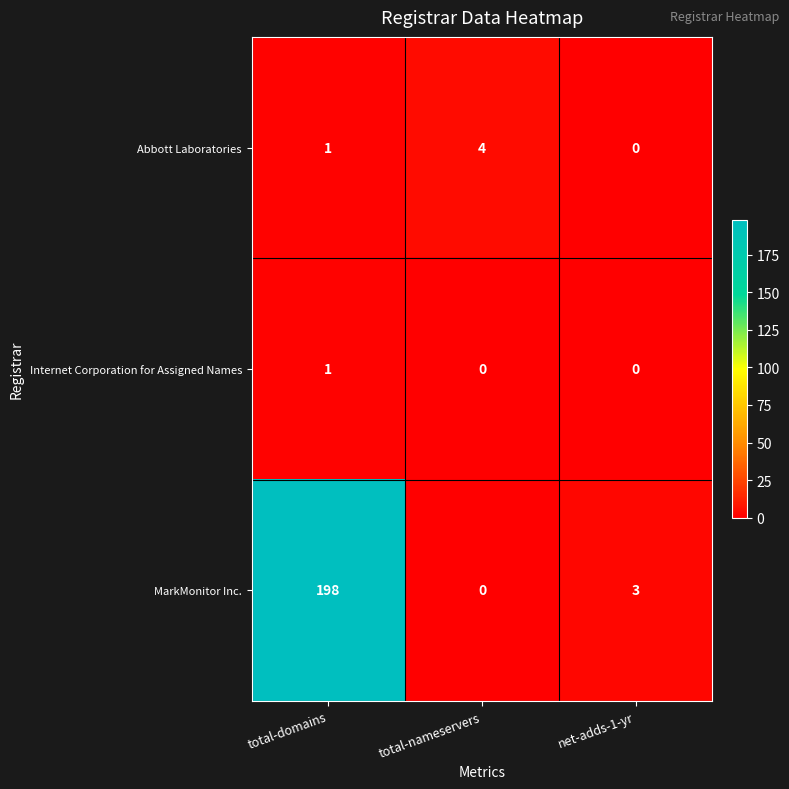

Which series has the largest total across all categories?

MarkMonitor Inc.